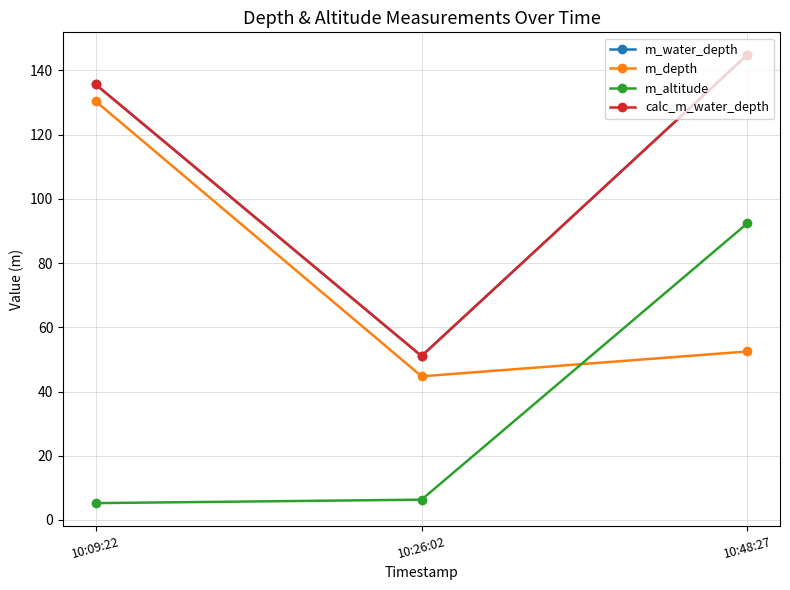

What is the label of the 2nd point from the right?

10:26:02